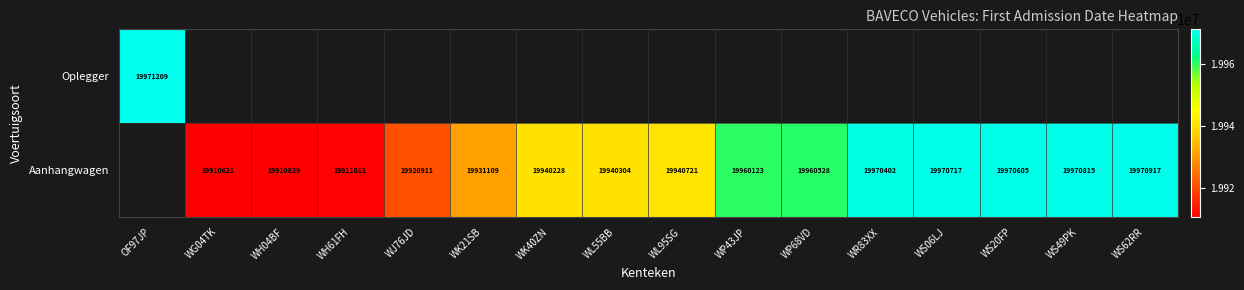

The value of Aanhangwagen at WK21SB is 10671315. True or false?

False